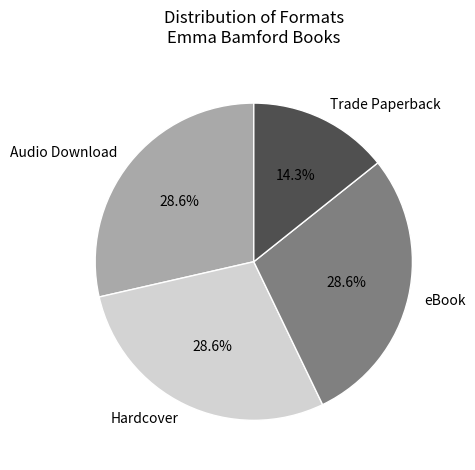

What is the ratio of the value at Hardcover to the value at Trade Paperback?

2.0